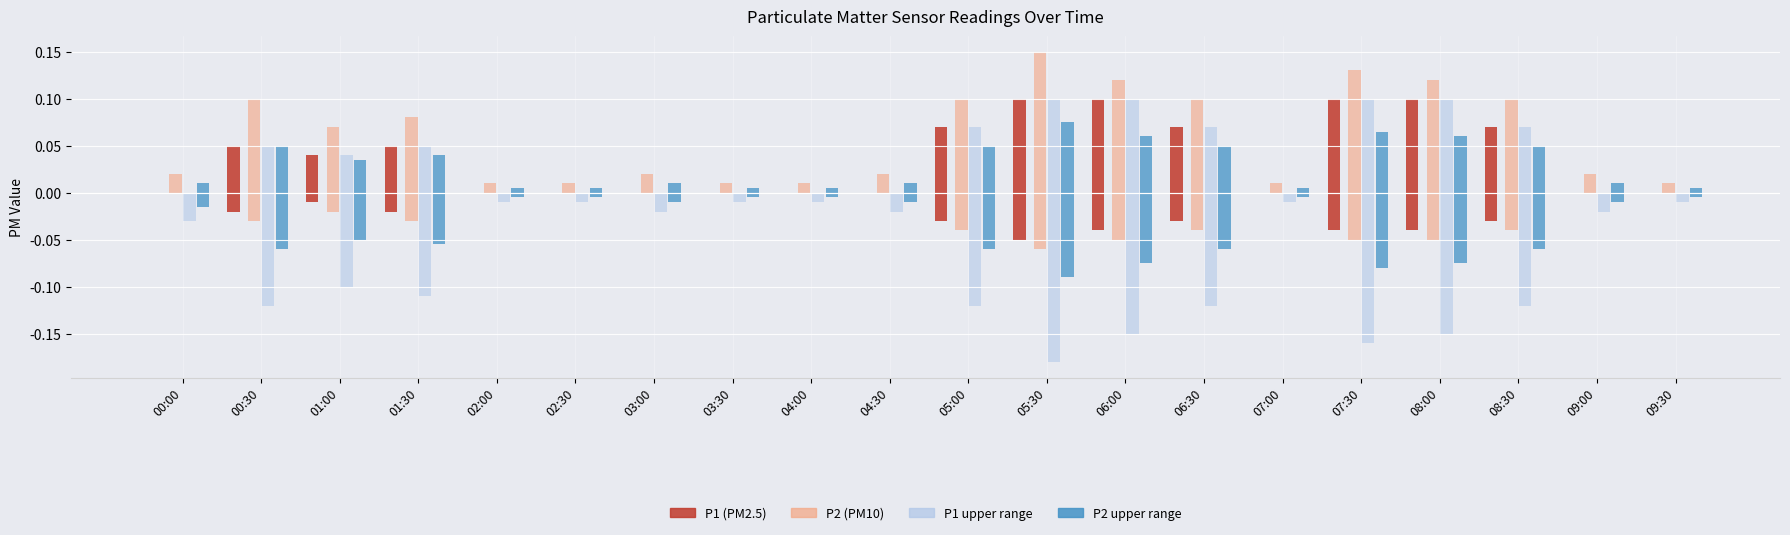

At 04:00, list the series in order from smallest to largest.

P1 (PM2.5), P1 upper, P2 upper, P2 (PM10)